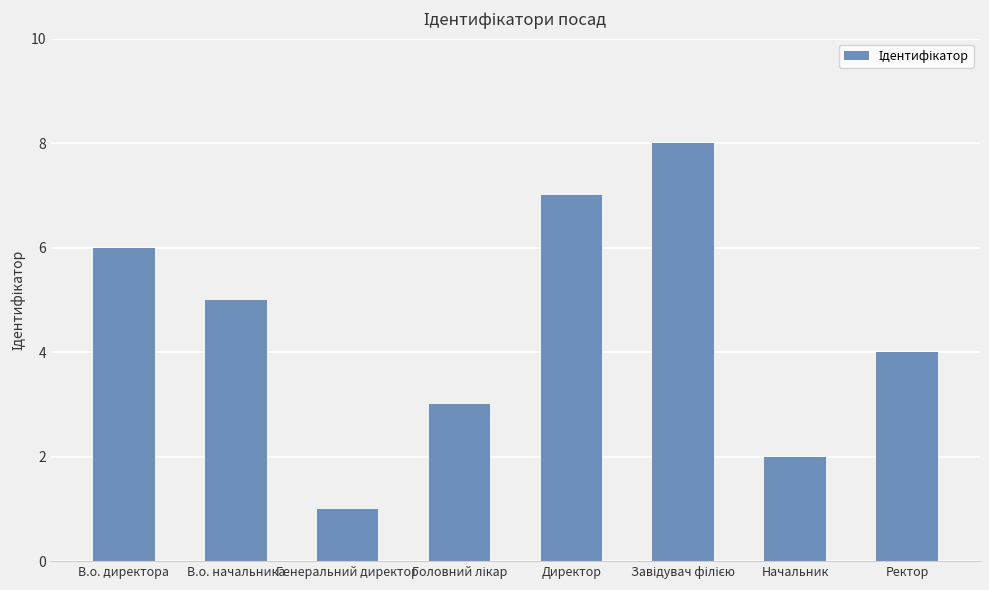

At which label does the data first exceed 5?

В.о. директора